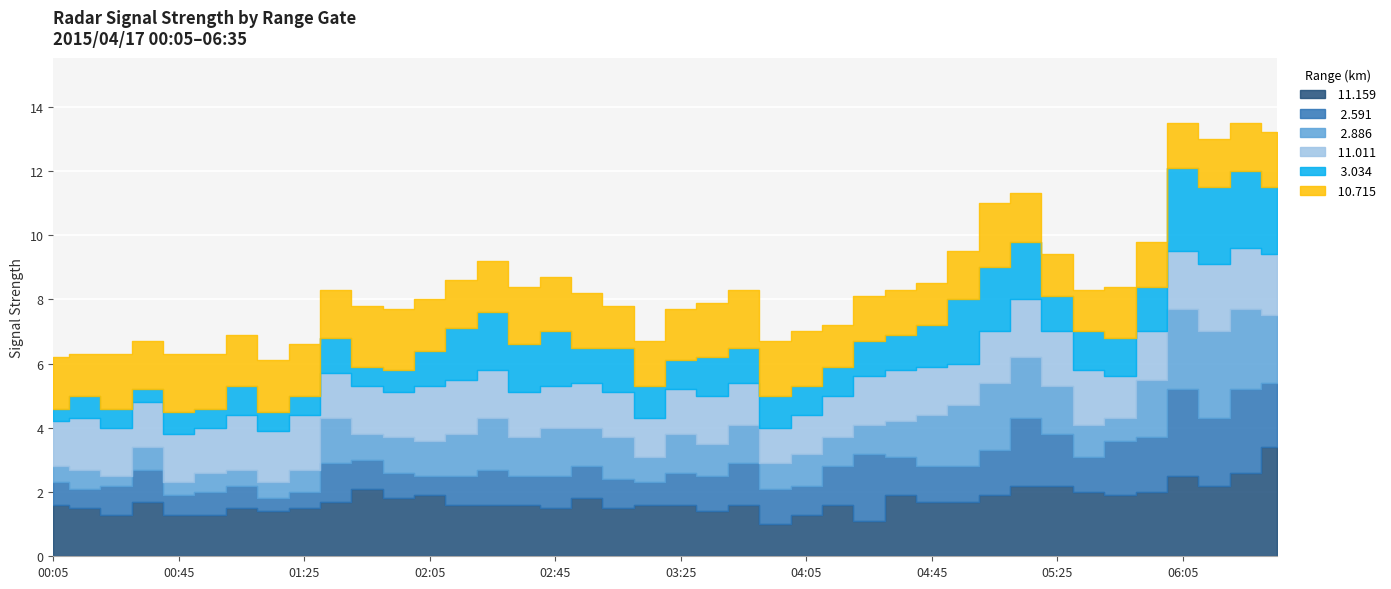

At which category does the chart reach its minimum across all series?

2015/04/17 00:25